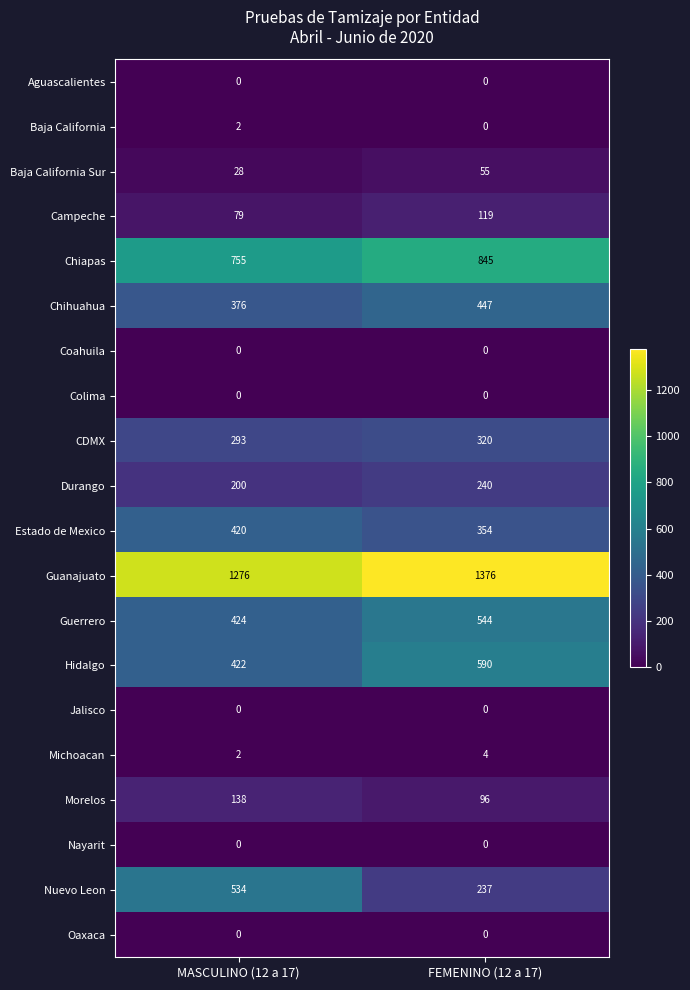

Between MASCULINO (12 a 17) and FEMENINO (12 a 17), which series saw the biggest shift?

Nuevo Leon